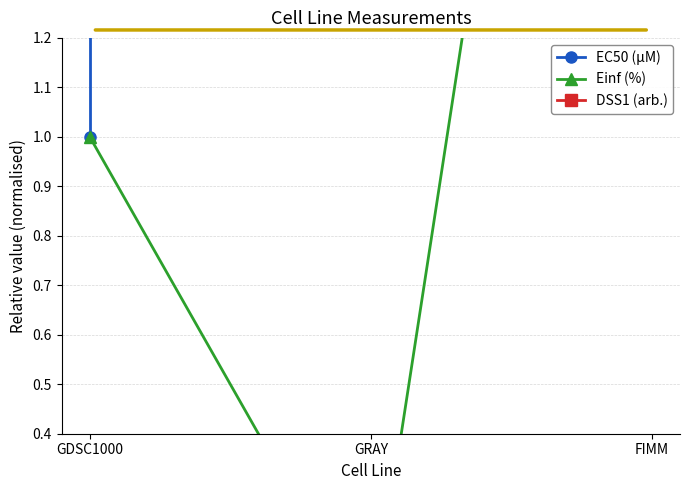

What is the greatest value displayed?

1000000.0